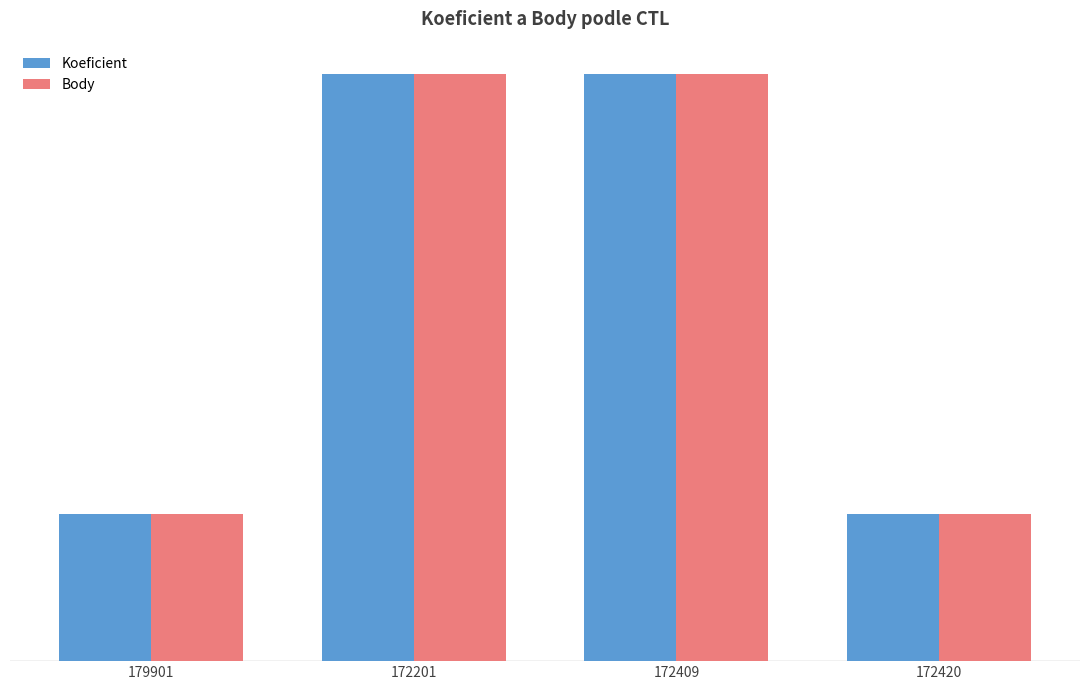

What is the smallest value displayed?

1